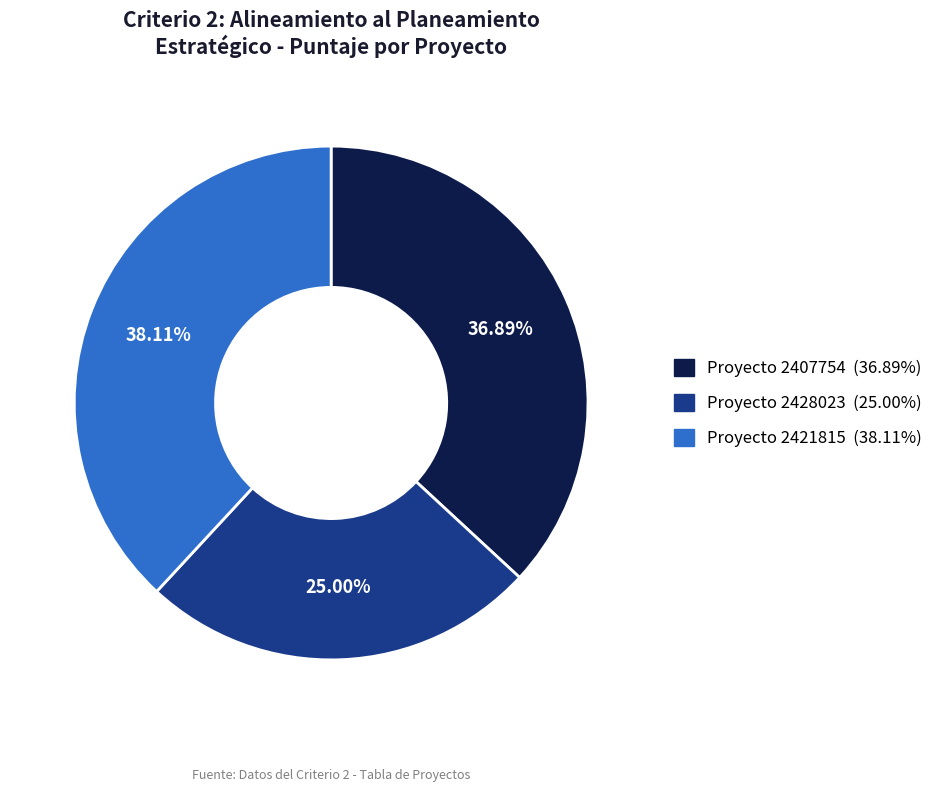

Is there any slice that represents more than half of the pie?

No